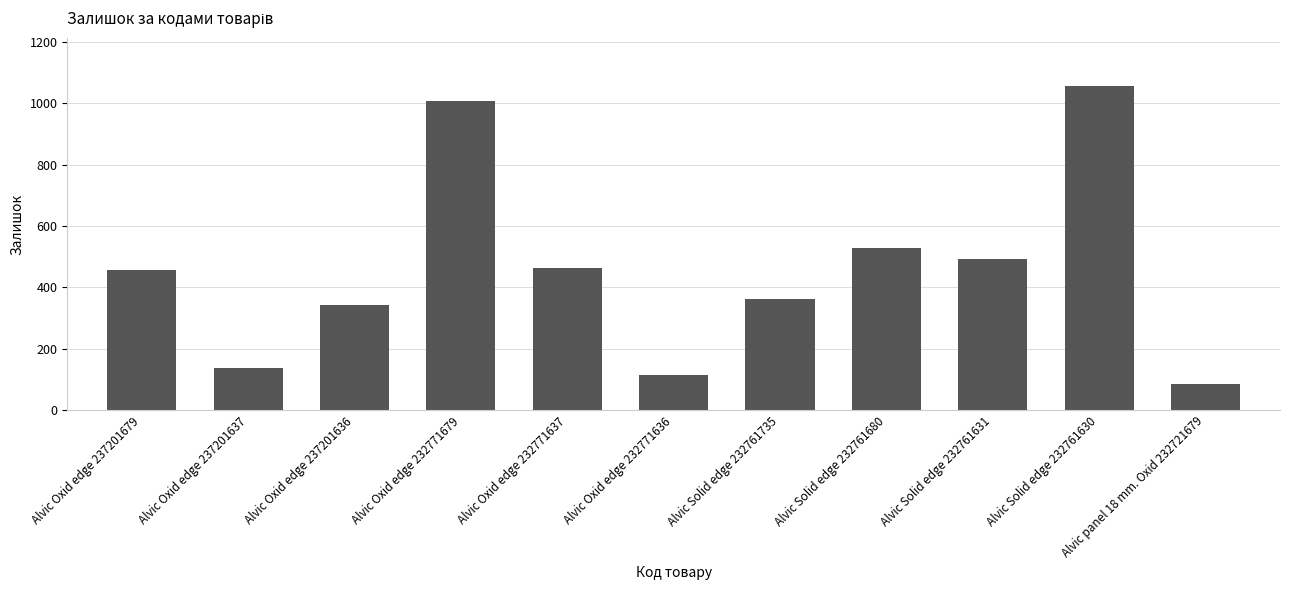

True or false: the data shows 138 at Alvic Oxid edge 237201637.

True